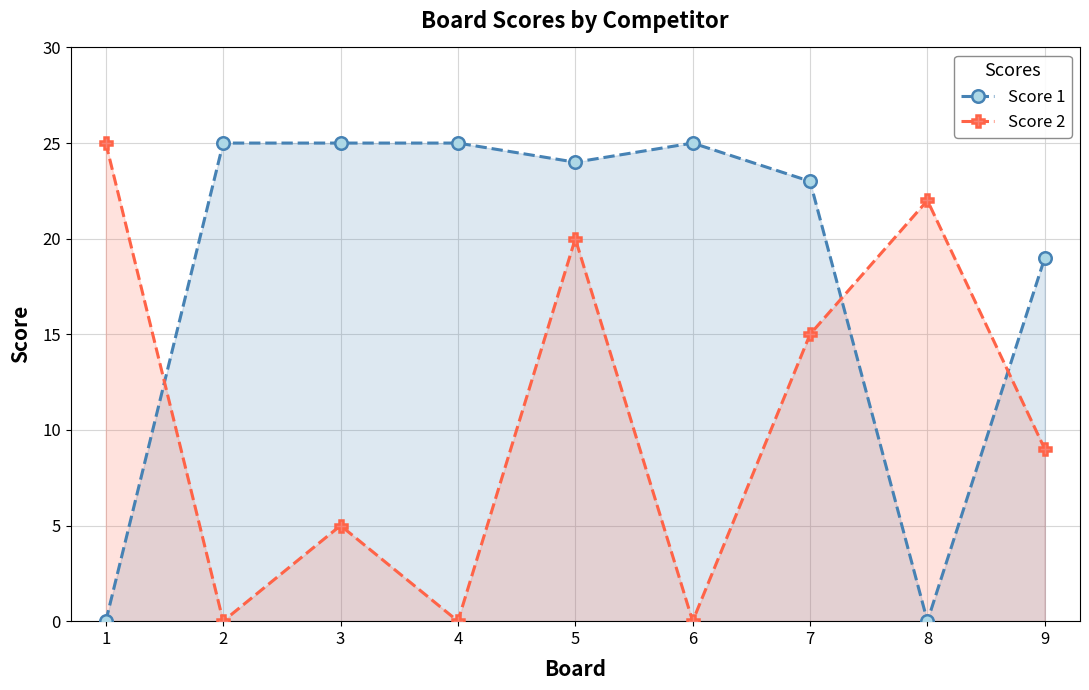

How many data points in Score 1 are less than 24?

4